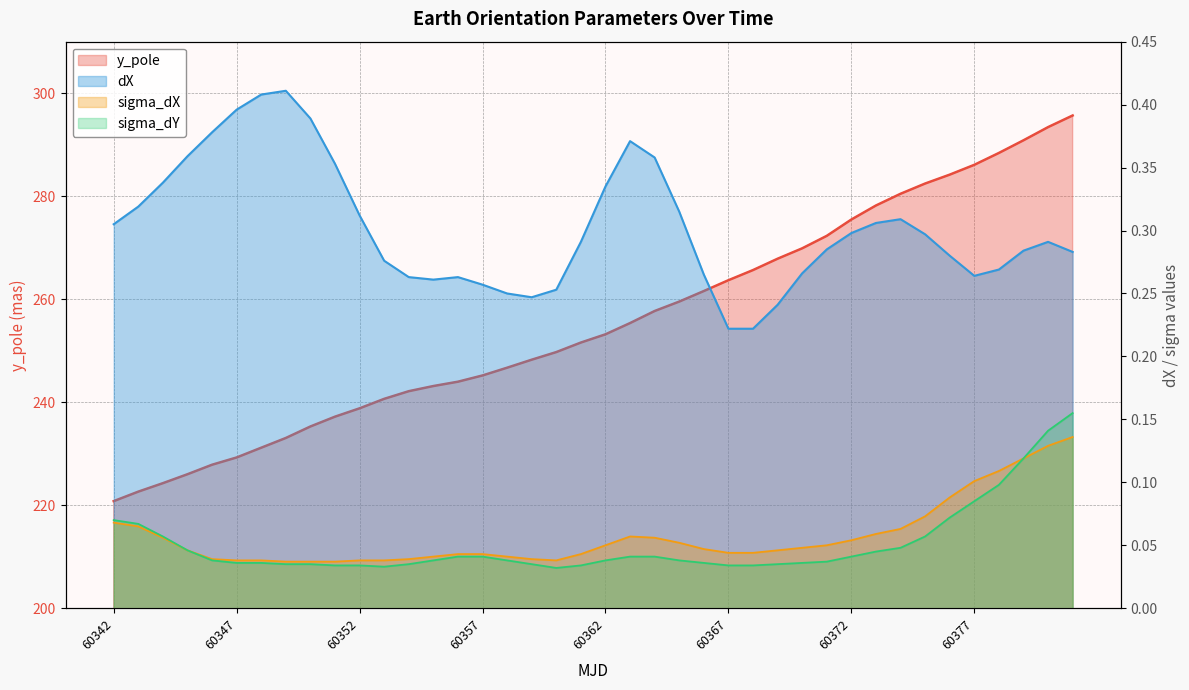

Reading right to left, transcribe all the data shown in this chart.

y_pole: 60381=295.7	60380=293.4	60379=290.8	60378=288.4	60377=286.1	60376=284.2	60375=282.5	60374=280.5	60373=278.2	60372=275.5	60371=272.3	60370=269.9	60369=267.9	60368=265.7	60367=263.7	60366=261.6	60365=259.5	60364=257.7	60363=255.4	60362=253.2	60361=251.6	60360=249.7	60359=248.3	60358=246.7	60357=245.2	60356=244.0	60355=243.1	60354=242.1	60353=240.7	60352=238.8	60351=237.2	60350=235.3	60349=233.1	60348=231.2	60347=229.3	60346=227.9	60345=226.0	60344=224.3	60343=222.6	60342=220.8
dX: 60381=0.3	60380=0.3	60379=0.3	60378=0.3	60377=0.3	60376=0.3	60375=0.3	60374=0.3	60373=0.3	60372=0.3	60371=0.3	60370=0.3	60369=0.2	60368=0.2	60367=0.2	60366=0.3	60365=0.3	60364=0.4	60363=0.4	60362=0.3	60361=0.3	60360=0.3	60359=0.2	60358=0.2	60357=0.3	60356=0.3	60355=0.3	60354=0.3	60353=0.3	60352=0.3	60351=0.4	60350=0.4	60349=0.4	60348=0.4	60347=0.4	60346=0.4	60345=0.4	60344=0.3	60343=0.3	60342=0.3
sigma_dX: 60381=0.1	60380=0.1	60379=0.1	60378=0.1	60377=0.1	60376=0.1	60375=0.1	60374=0.1	60373=0.1	60372=0.1	60371=0.1	60370=0.0	60369=0.0	60368=0.0	60367=0.0	60366=0.0	60365=0.1	60364=0.1	60363=0.1	60362=0.1	60361=0.0	60360=0.0	60359=0.0	60358=0.0	60357=0.0	60356=0.0	60355=0.0	60354=0.0	60353=0.0	60352=0.0	60351=0.0	60350=0.0	60349=0.0	60348=0.0	60347=0.0	60346=0.0	60345=0.0	60344=0.1	60343=0.1	60342=0.1
sigma_dY: 60381=0.2	60380=0.1	60379=0.1	60378=0.1	60377=0.1	60376=0.1	60375=0.1	60374=0.0	60373=0.0	60372=0.0	60371=0.0	60370=0.0	60369=0.0	60368=0.0	60367=0.0	60366=0.0	60365=0.0	60364=0.0	60363=0.0	60362=0.0	60361=0.0	60360=0.0	60359=0.0	60358=0.0	60357=0.0	60356=0.0	60355=0.0	60354=0.0	60353=0.0	60352=0.0	60351=0.0	60350=0.0	60349=0.0	60348=0.0	60347=0.0	60346=0.0	60345=0.0	60344=0.1	60343=0.1	60342=0.1